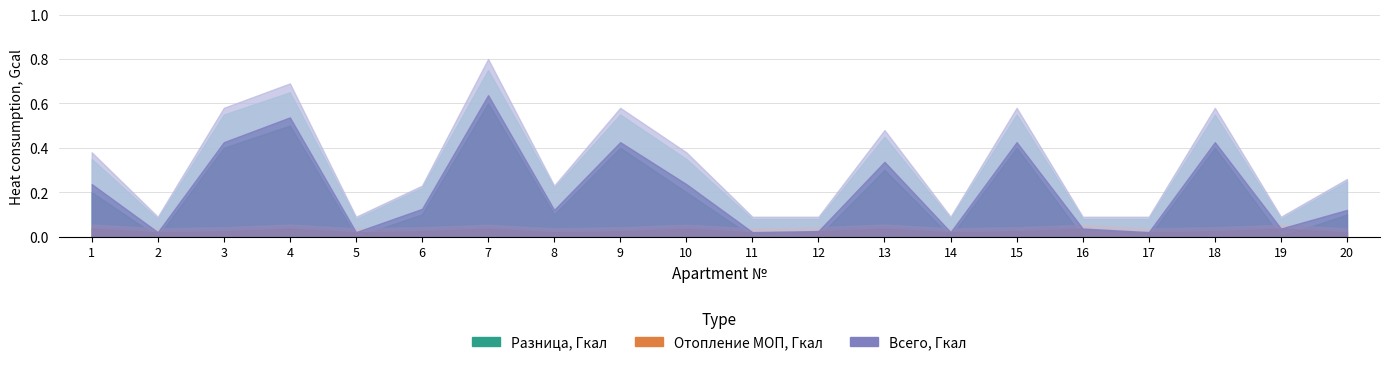

The value of Разница, Гкал at 8 is 0.1. True or false?

True